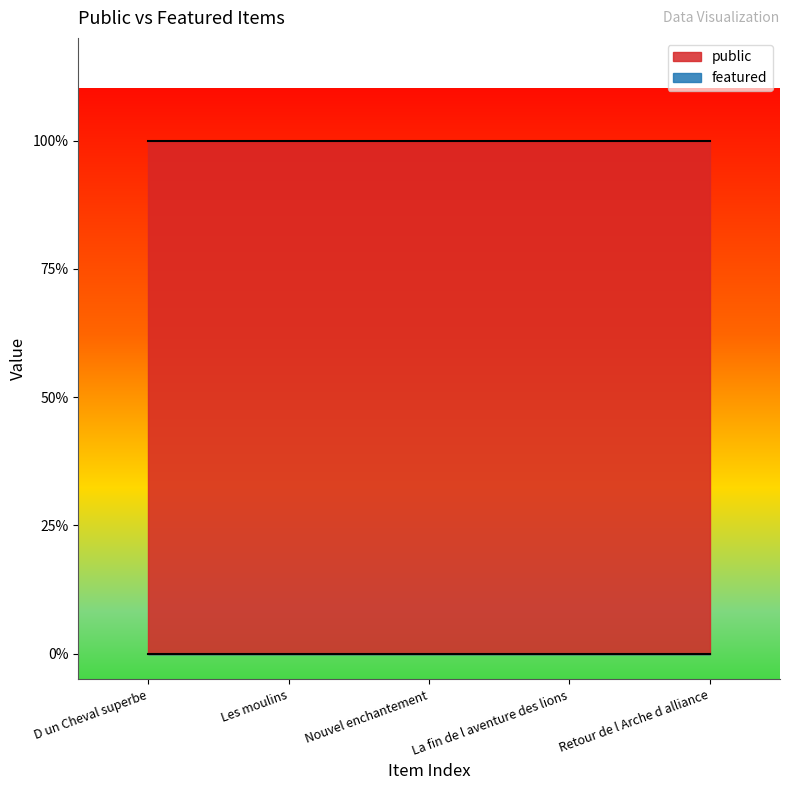

The public series shows 2 at Retour de l Arche d alliance. True or false?

False